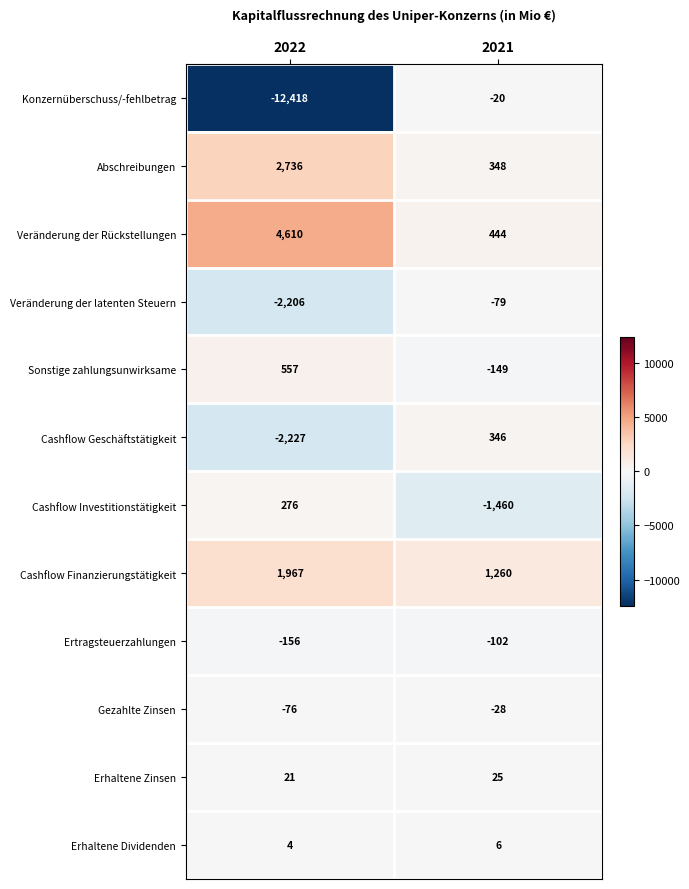

The Gezahlte Zinsen series shows -28 at 2021. True or false?

True